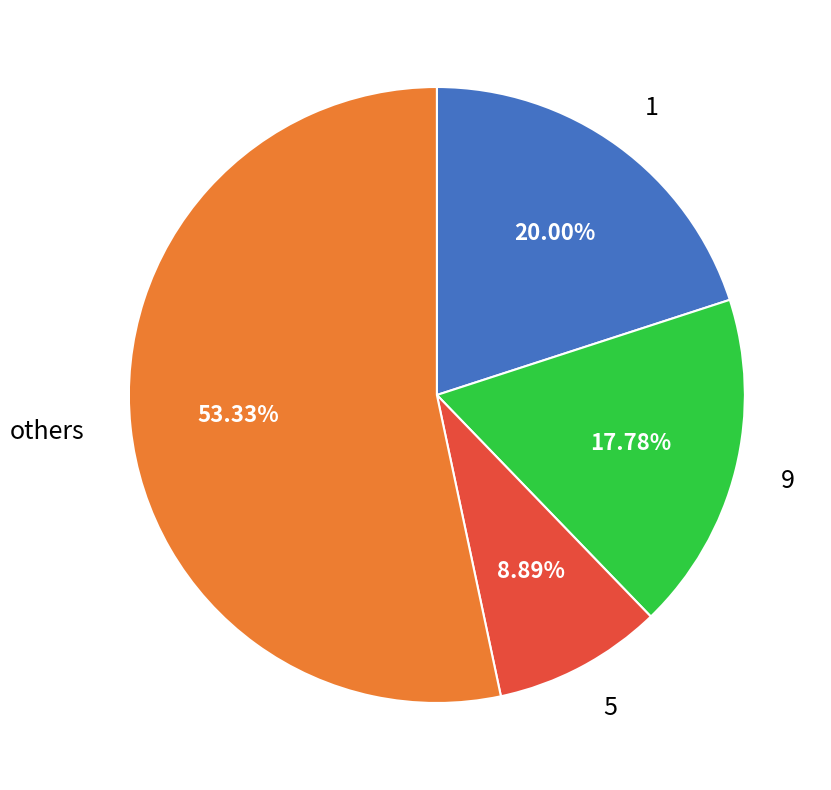

How many segments does this pie chart have?

4